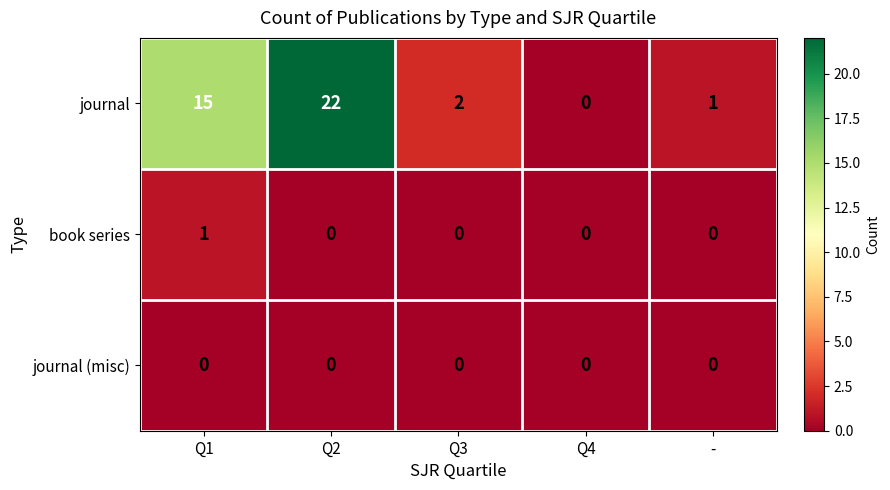

Which series has the largest total across all categories?

journal